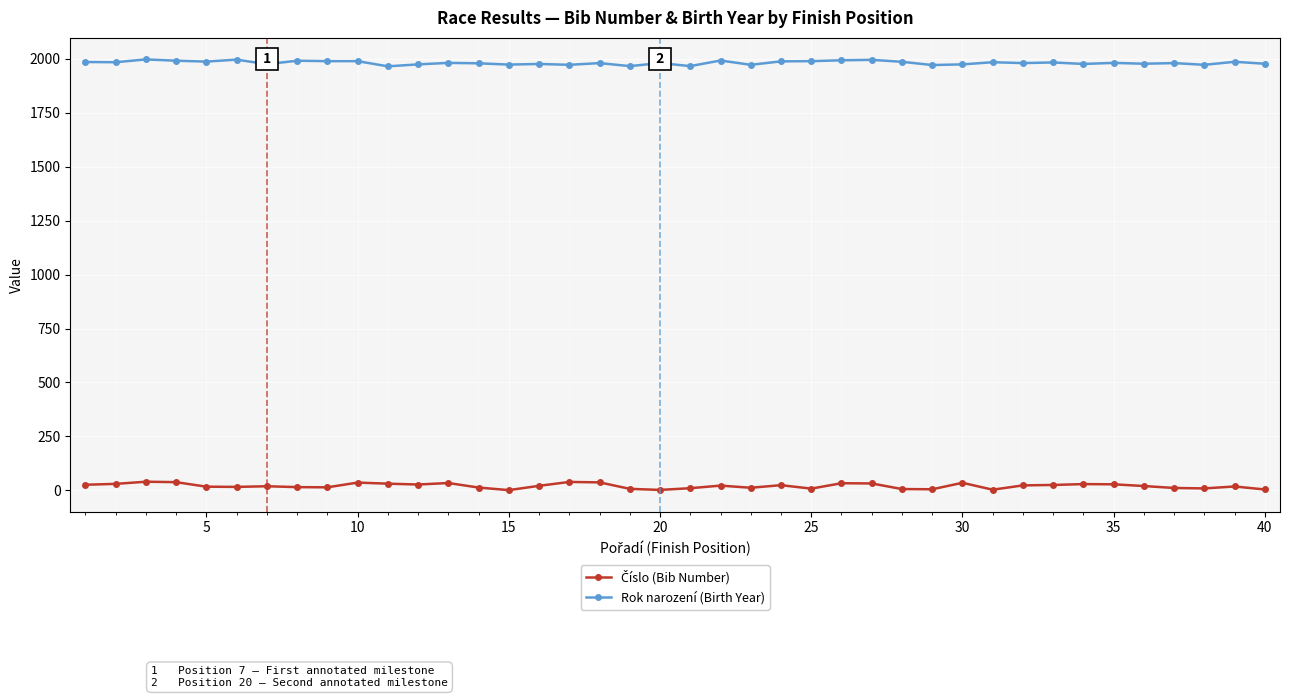

What is the maximum value shown in the chart?

1997